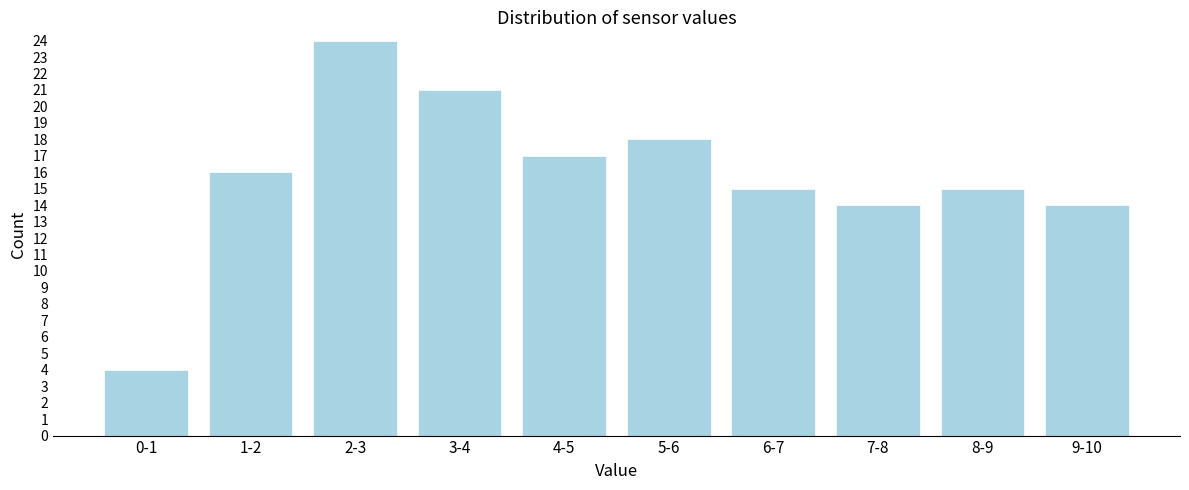

Reading right to left, list all the values displayed in this chart.

14	15	14	15	18	17	21	24	16	4